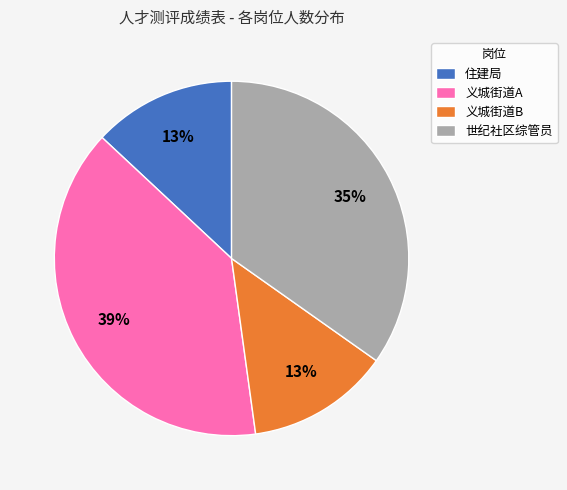

How many segments does this pie chart have?

4